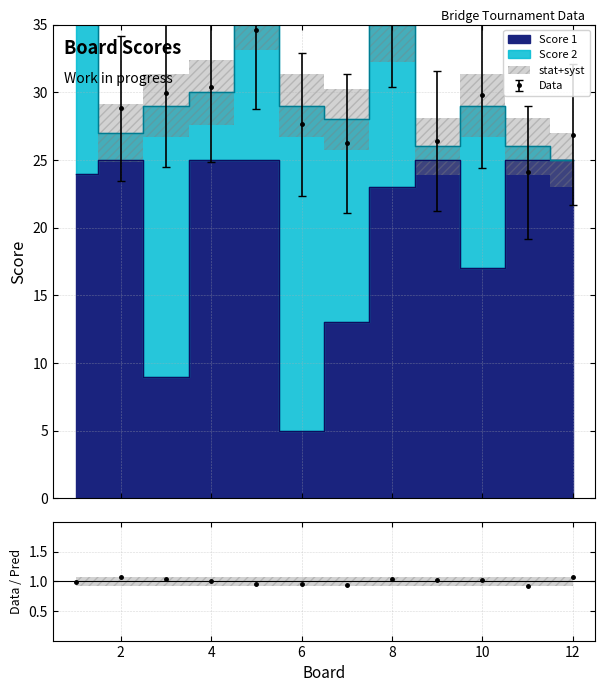

The value at 3 is 9. True or false?

True